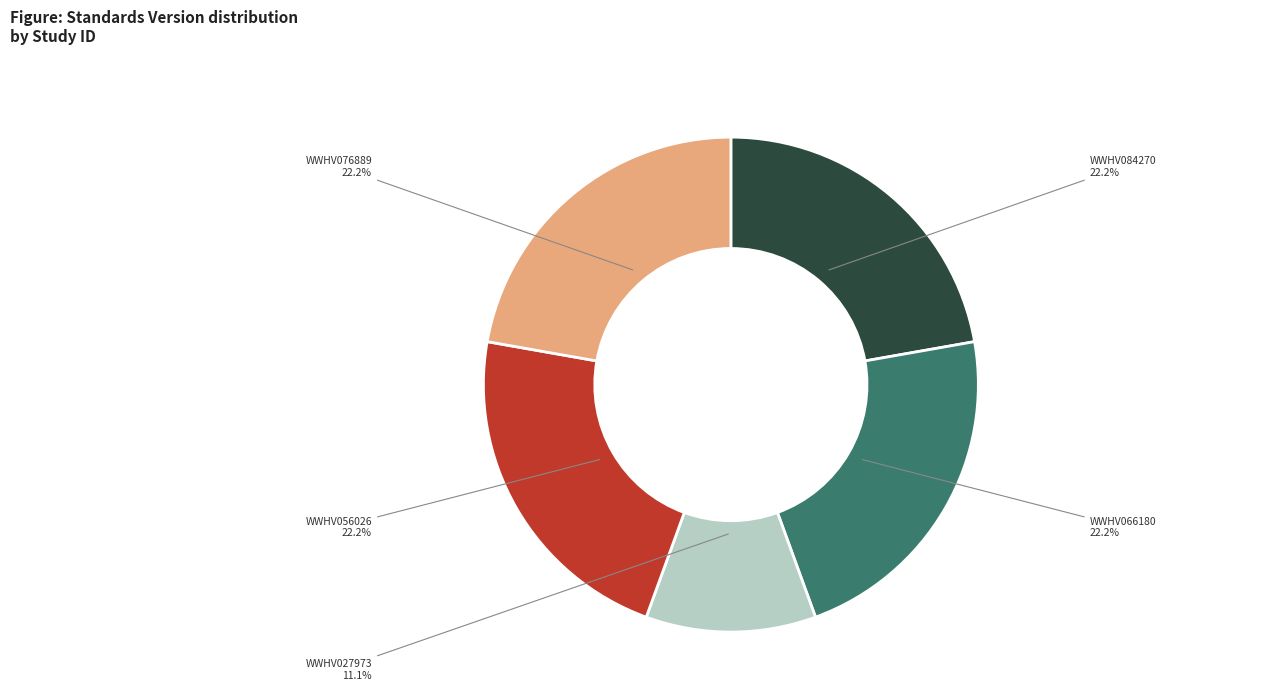

What is the ratio of the value at WWHV027973 to the value at WWHV056026?

0.5